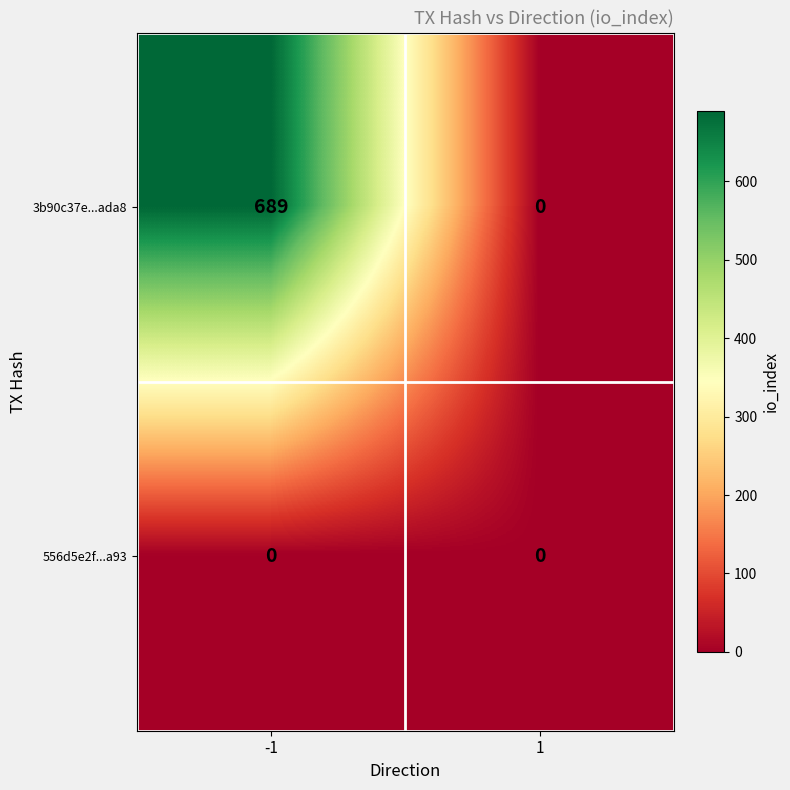

Rank the categories by 3b90c37e...ada8 value from lowest to highest.

1, -1